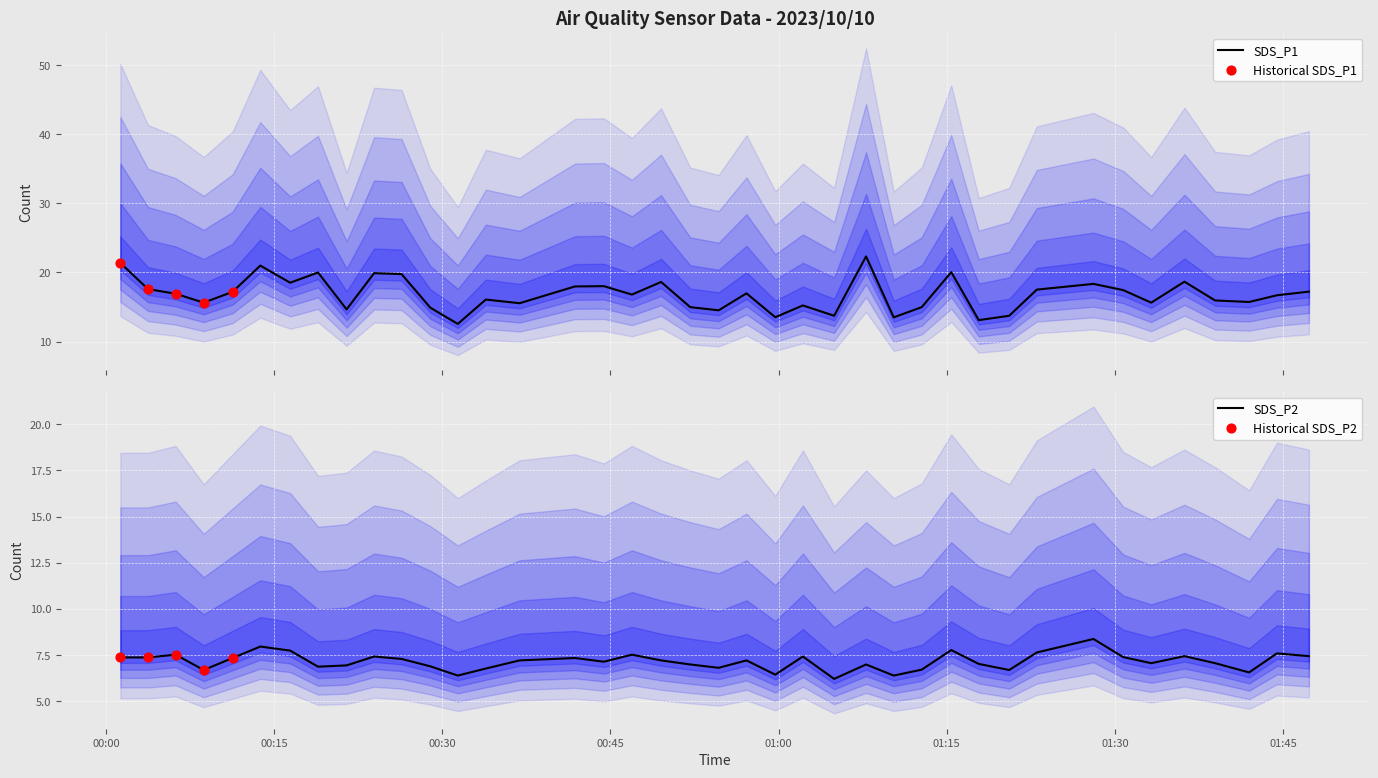

Which series has the largest total across all categories?

SDS_P1